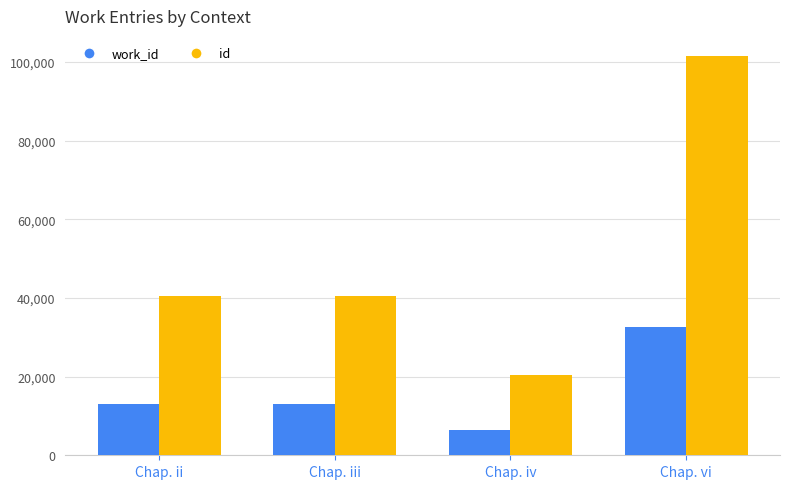

Rank the series at Chap. vi from highest to lowest value.

id, work_id